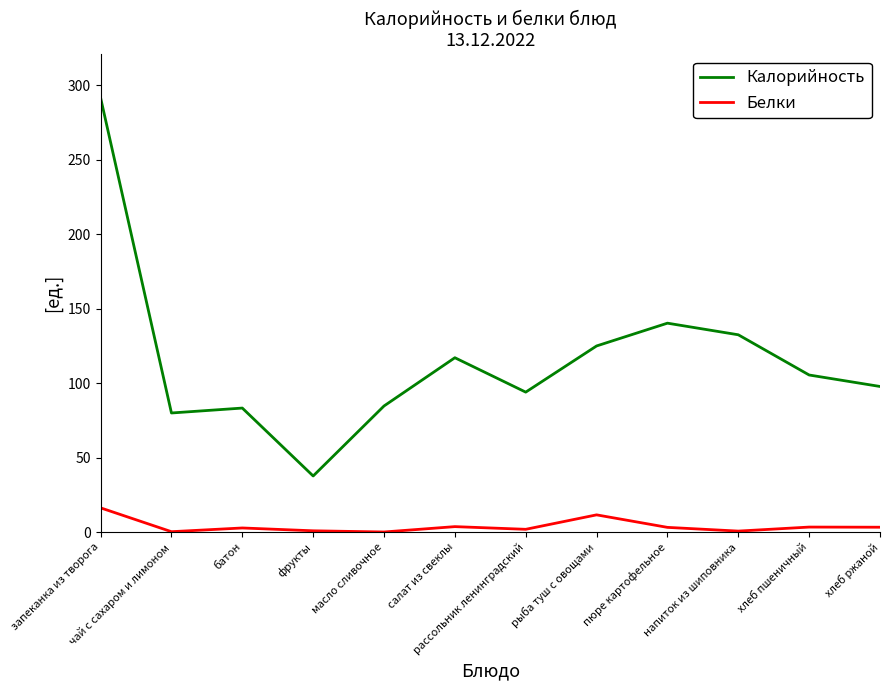

Which series has the widest spread of values?

Калорийность